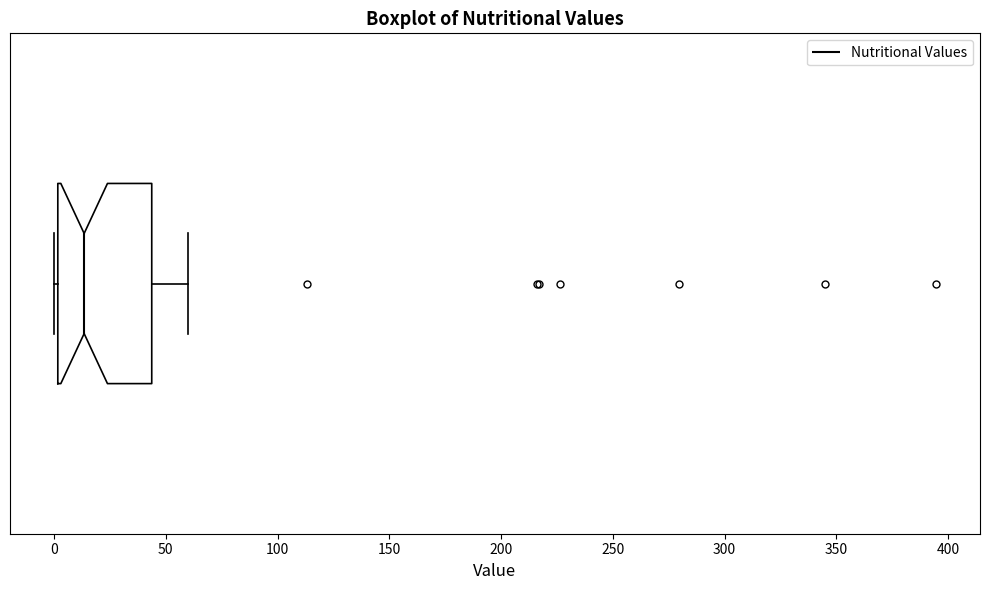

Where does the median line of the box sit on the x-axis? The values are not printed on the chart, so give them approximately, as read against the axis.

15